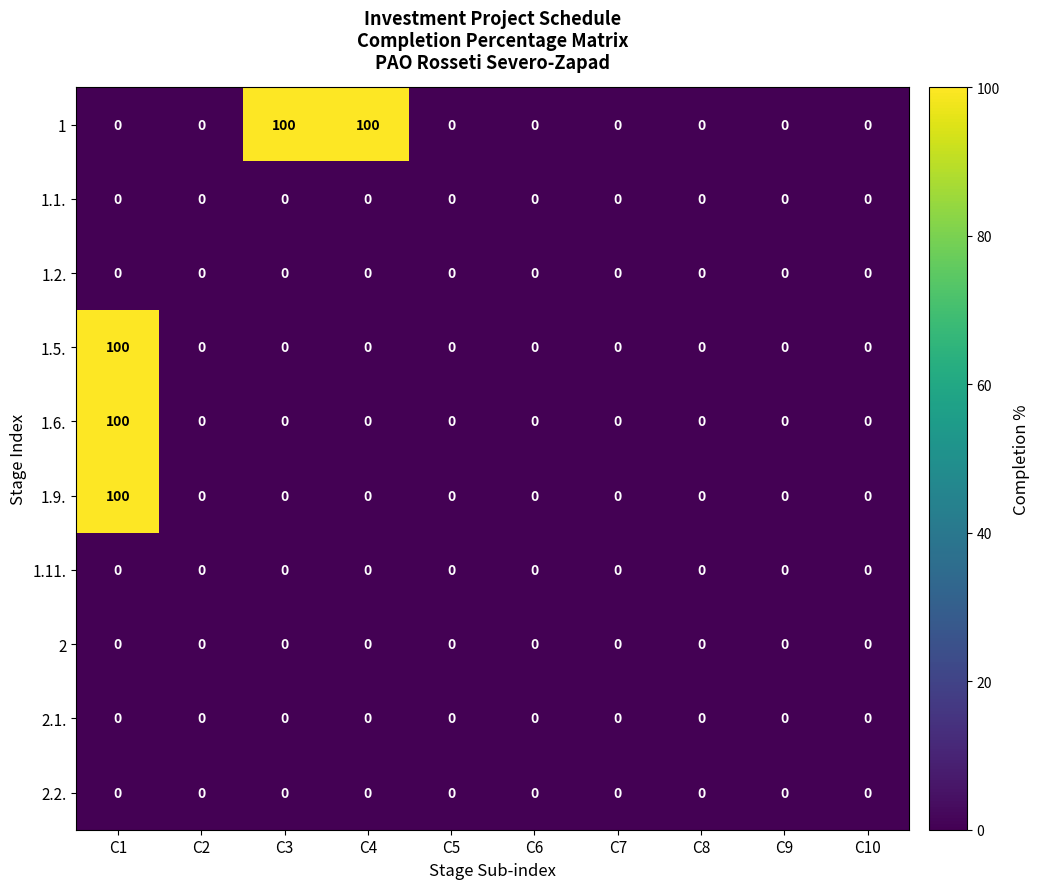

What is the difference between the maximum and minimum values in the 1.5. series?

100